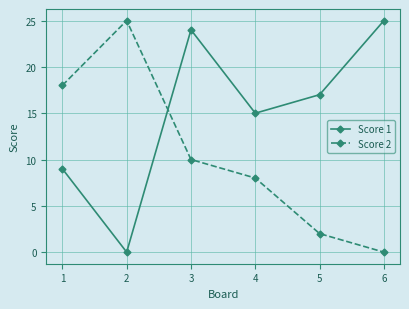

Which series changed the most between 3 and 4?

Score 1